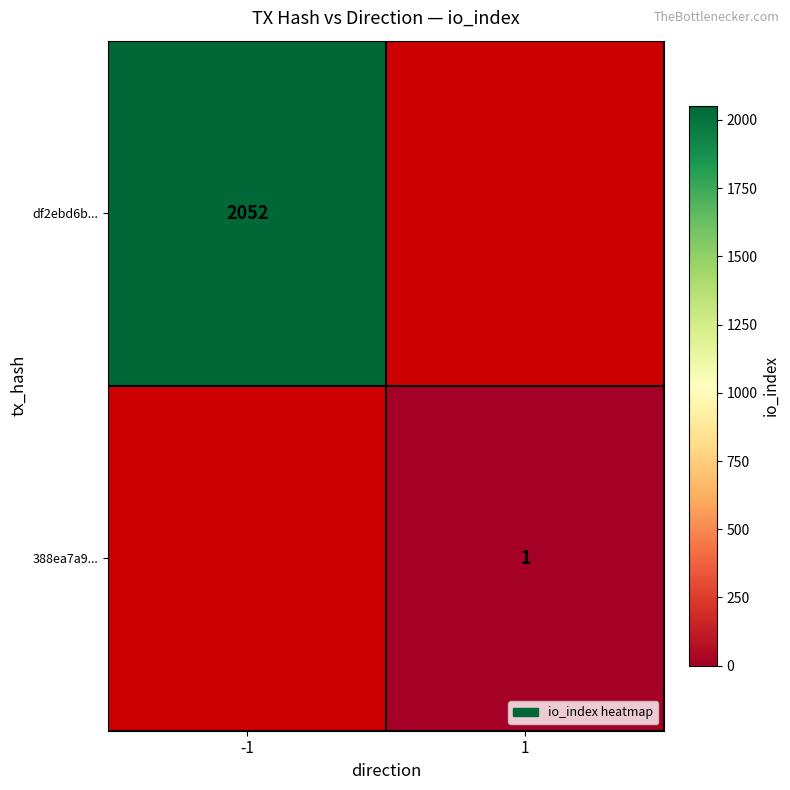

At how many categories does at least one series exceed 1399?

1